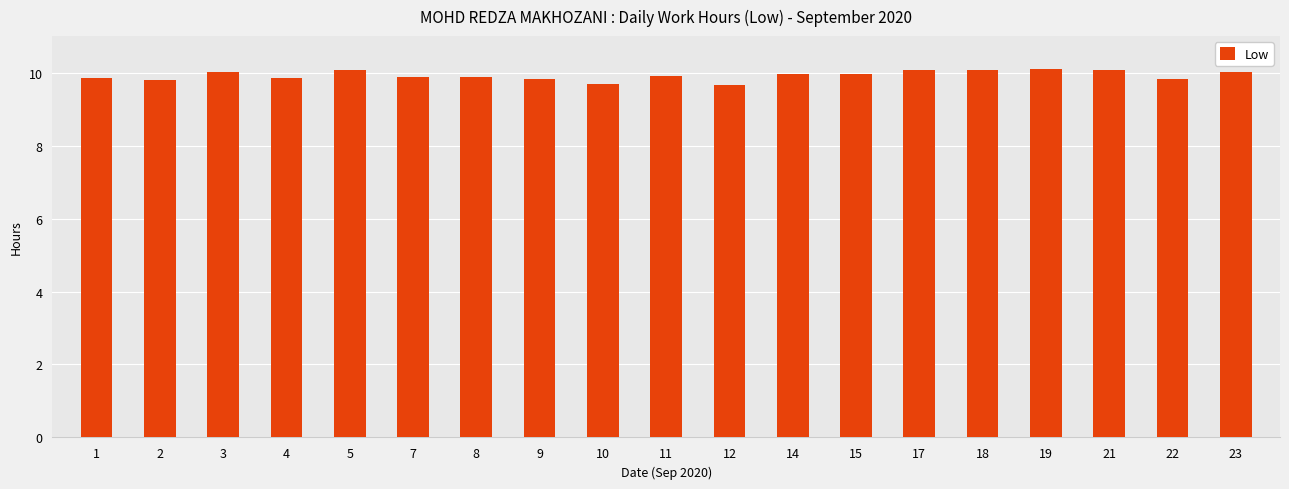

Are the bars horizontal?

No